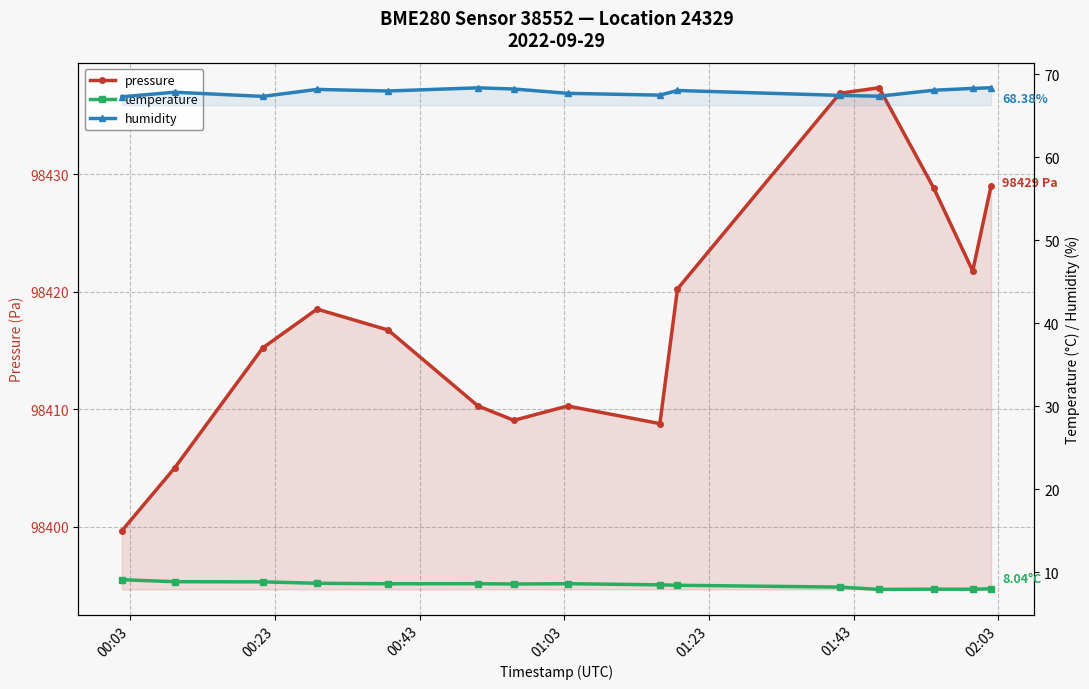

The humidity series shows 30.3 at 01:23. True or false?

False